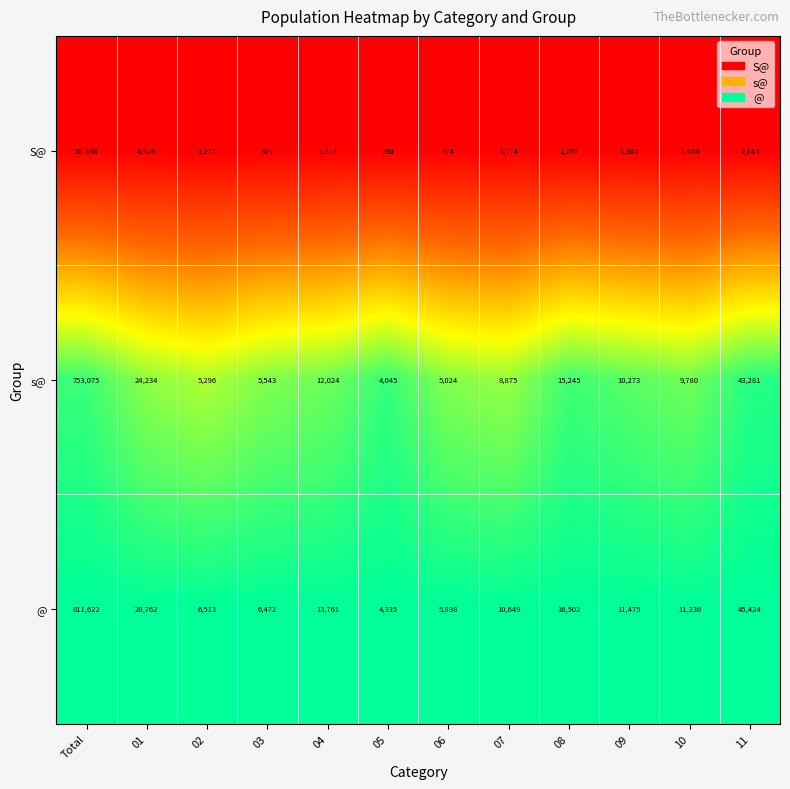

True or false: @ has a value of 2856 at 03.

False